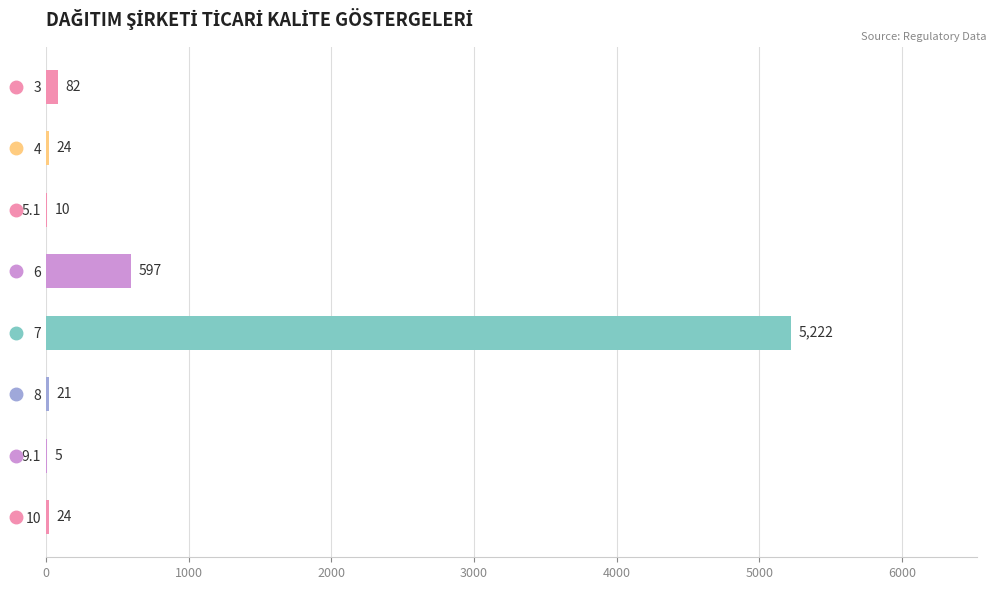

The chart shows a value of 21 at 8. True or false?

True